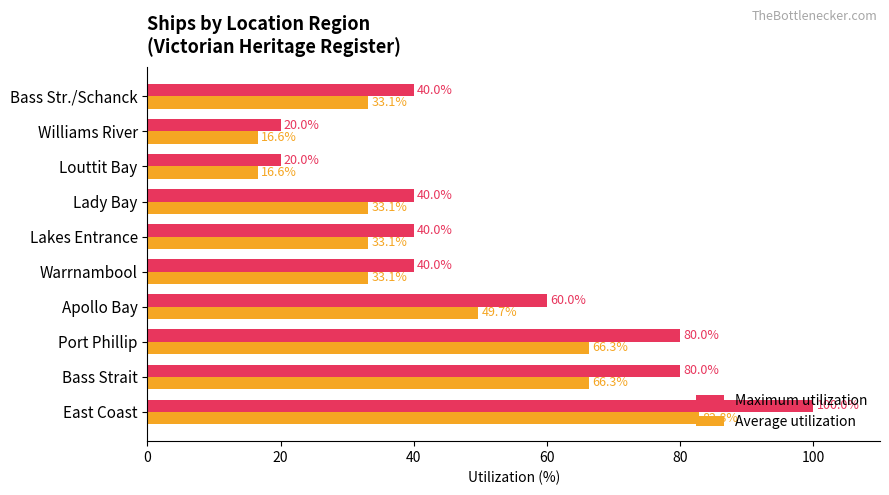

True or false: Maximum utilization has a value of 27.5 at Warrnambool.

False